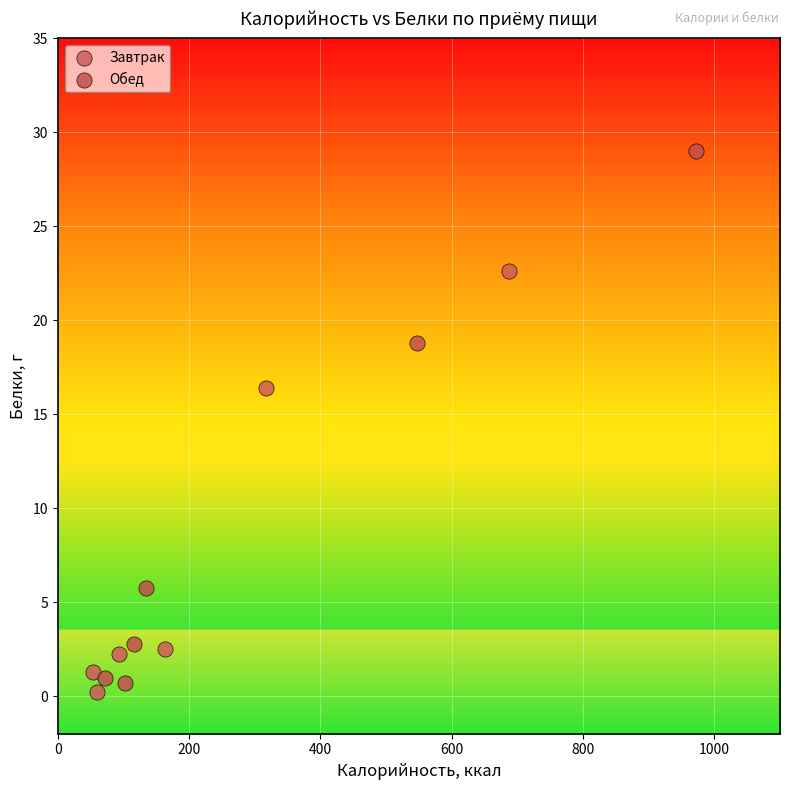

Which series has the largest Y range (max minus min)?

Обед